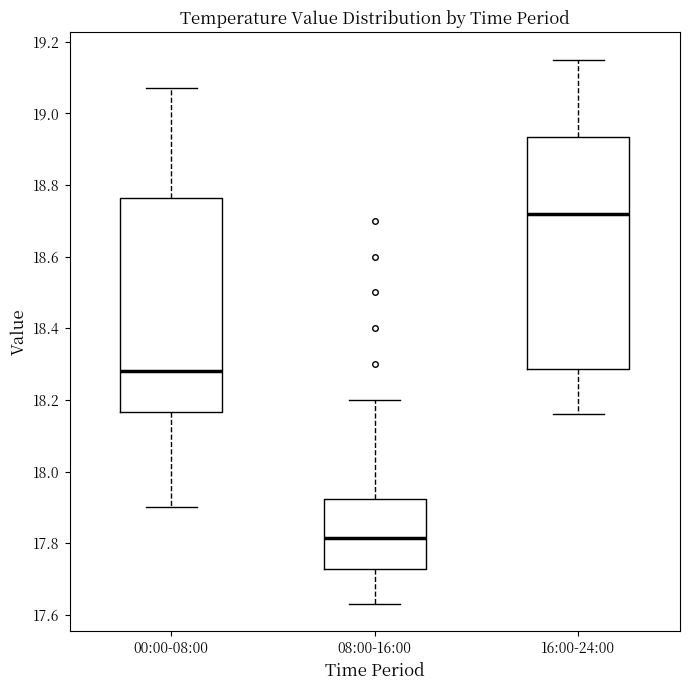

Which box is the tallest, from its lower edge to its upper edge?

16:00-24:00